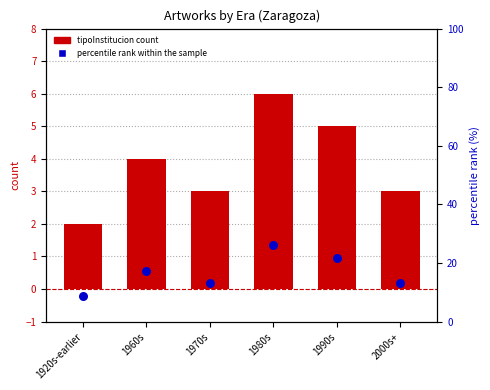

What is the total value across all series at 1990s?

26.7